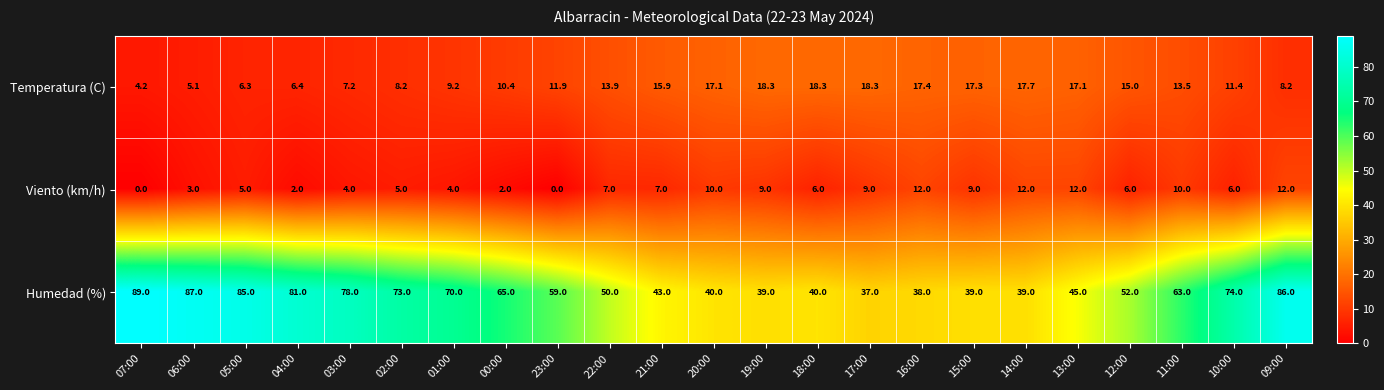

The Humedad (%) series shows 138.7 at 07:00. True or false?

False